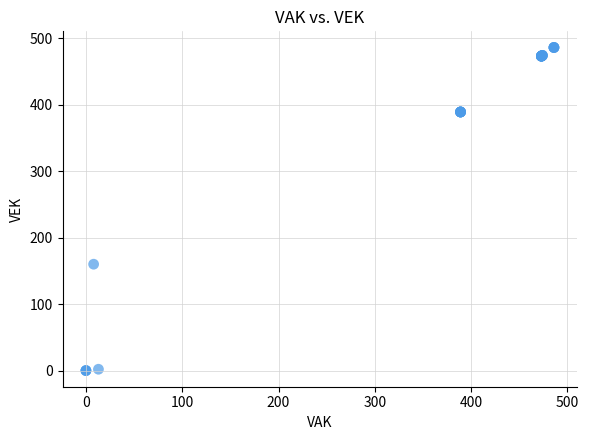

What Y value in the scatter plot is closest to 243?

160